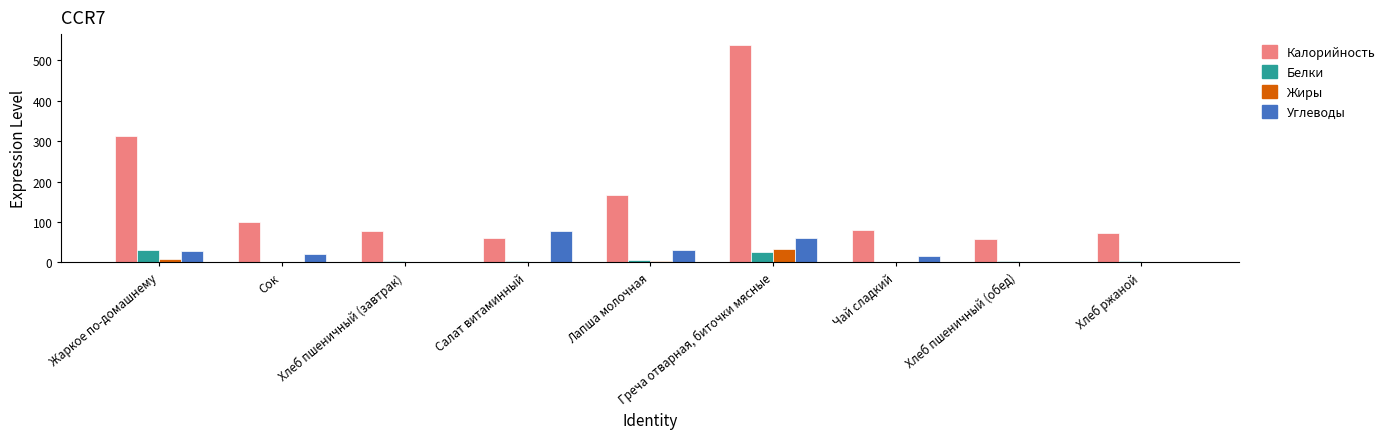

True or false: Калорийность has a value of 167.1 at Лапша молочная.

True